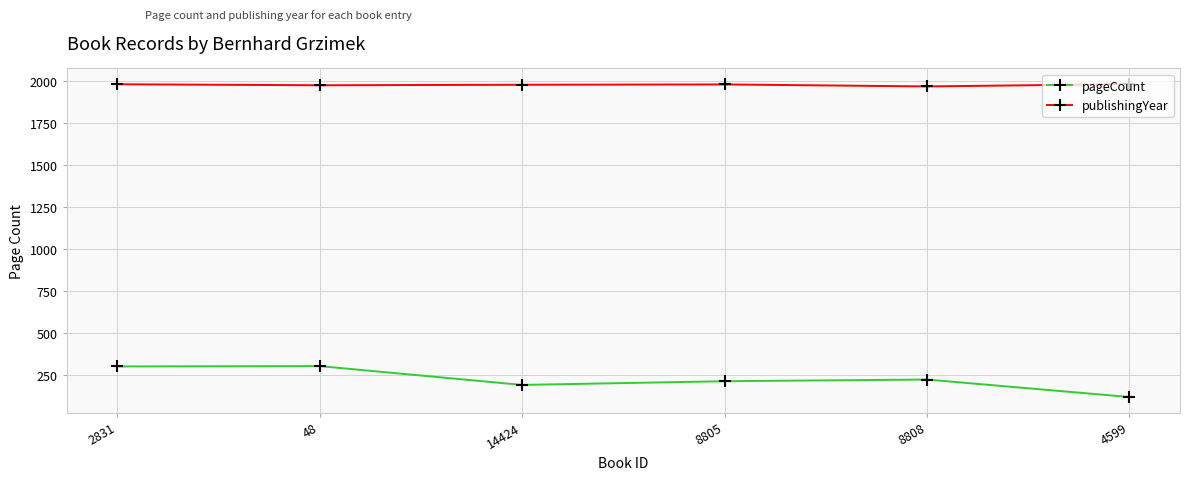

True or false: pageCount and publishingYear intersect in this chart.

False